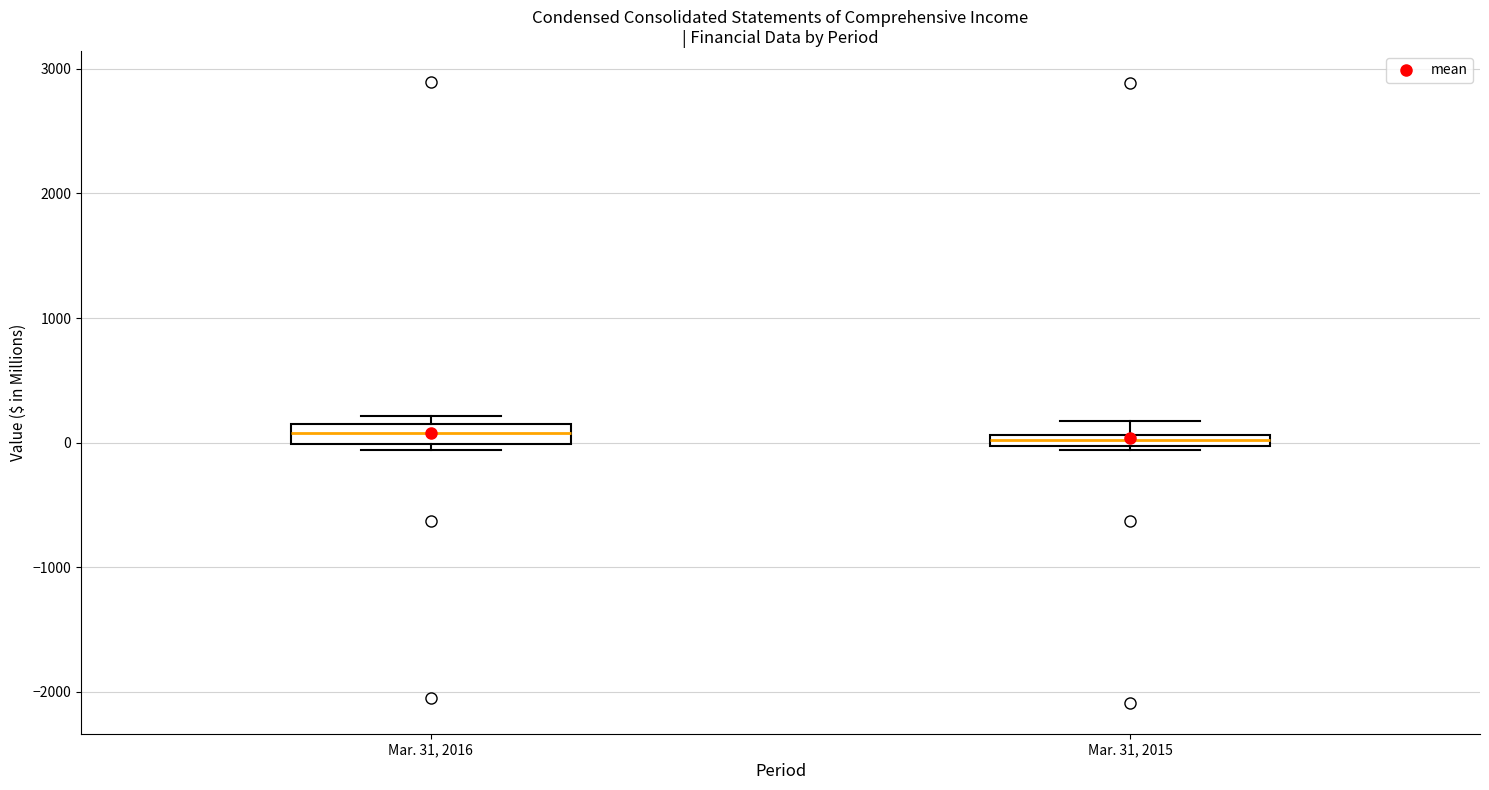

Where is the upper edge of the box for Mar. 31, 2015 on the y-axis? The values are not printed on the chart, so give them approximately, as read against the axis.

100